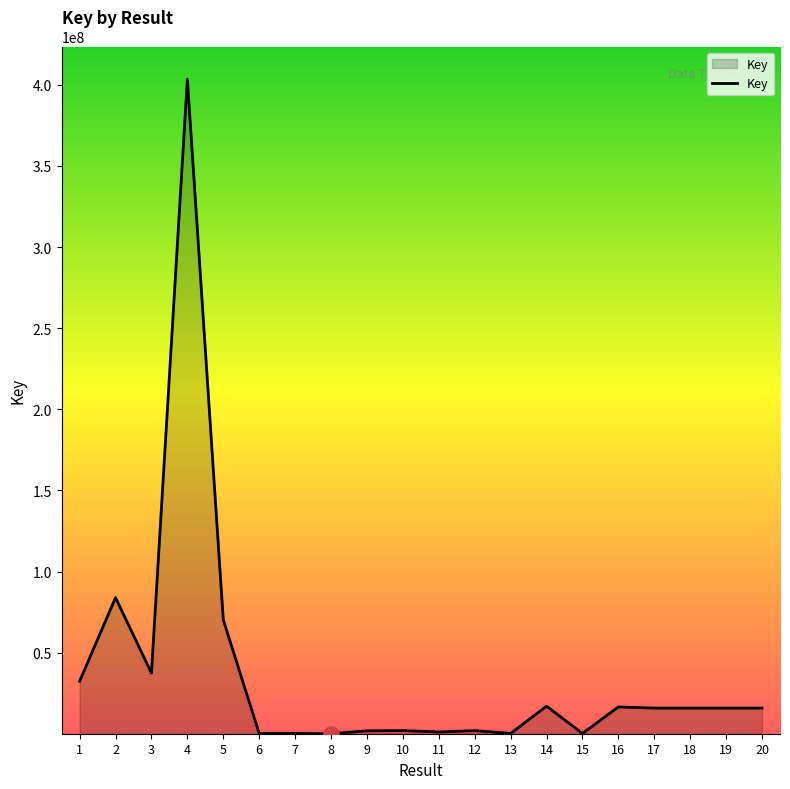

What is the ratio of the value at 1 to the value at 13?

211.4